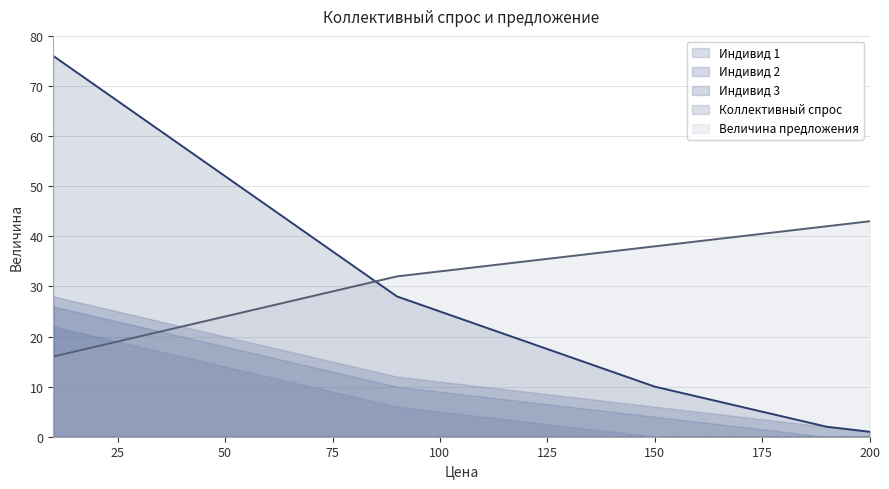

True or false: Величина предложения has a value of 20 at 150.

False